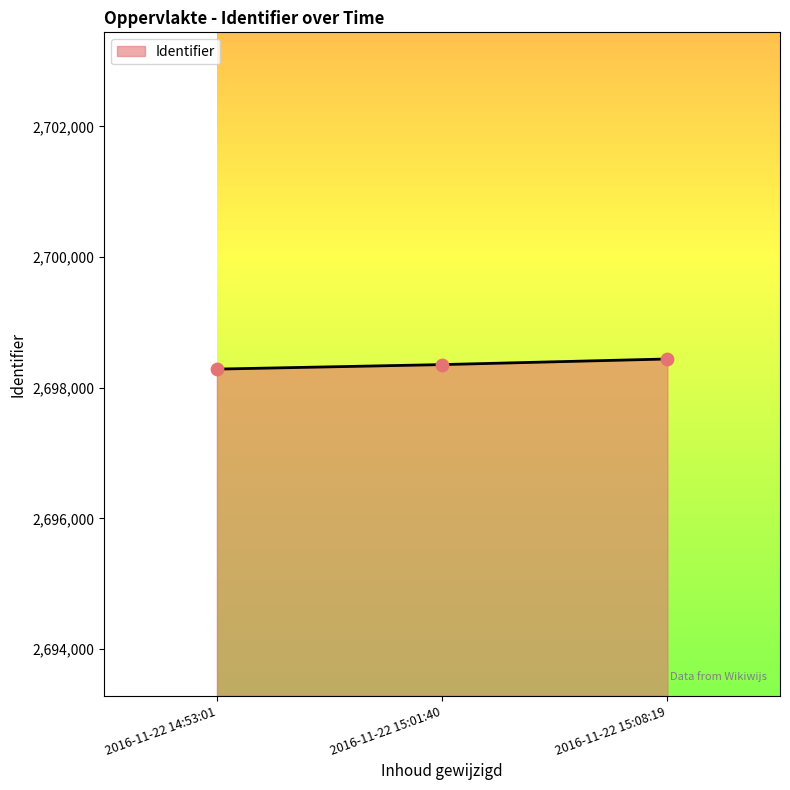

What is the ratio of the value at 2016-11-22 15:01:40 to the value at 2016-11-22 15:08:19?

1.0